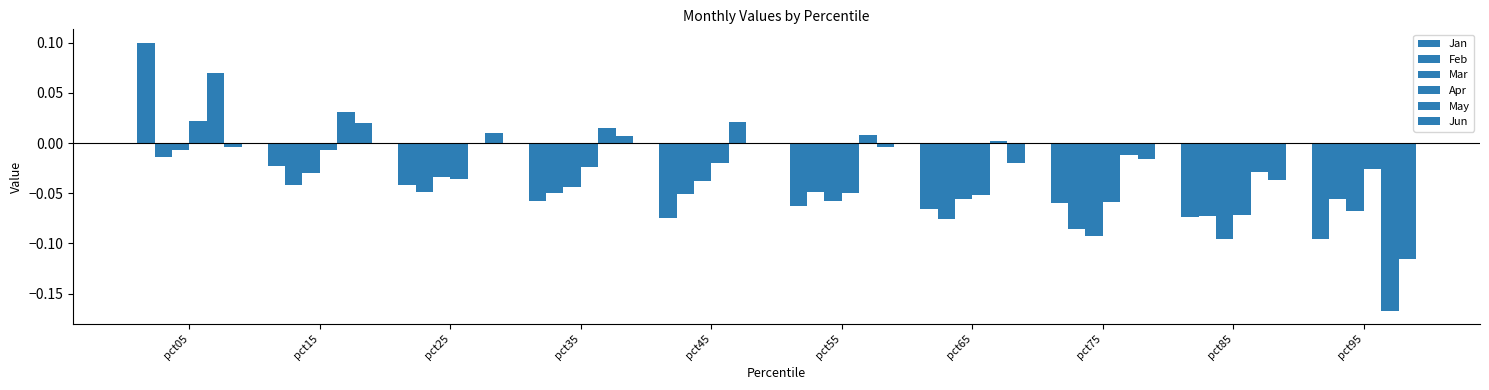

How many values in the Jan series exceed 0?

1